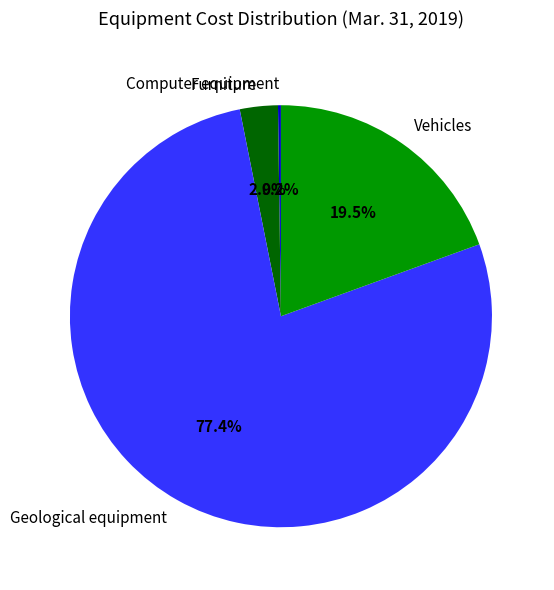

To the nearest percent, what percentage of the pie is Furniture?

3%